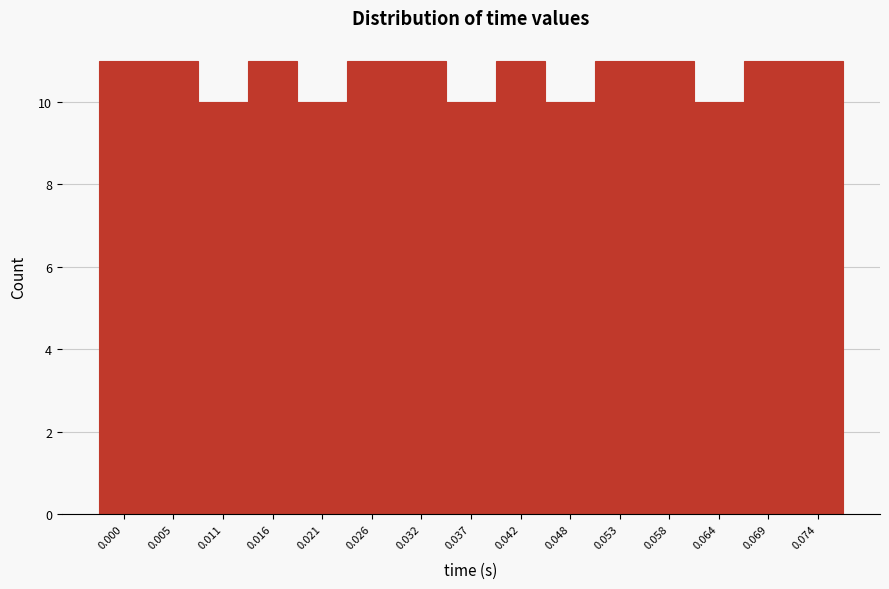

Reading left to right, what are all the values shown in this chart?

11	11	10	11	10	11	11	10	11	10	11	11	10	11	11